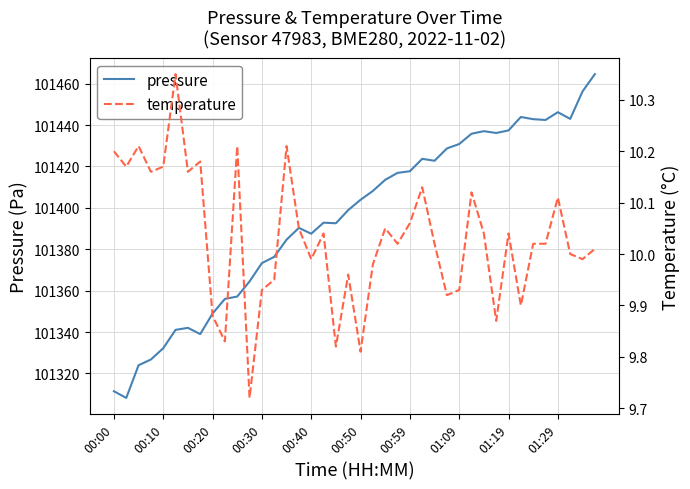

Is it true that pressure equals 101430.8 at 01:09?

True